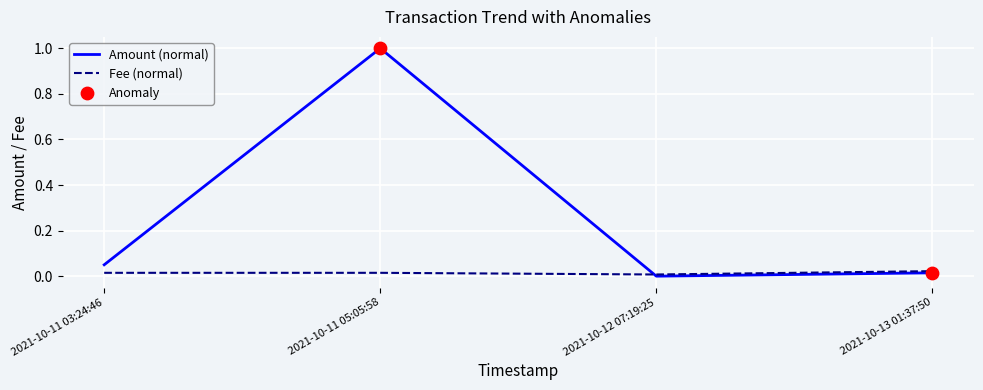

Which series has the largest range (max minus min)?

Amount (normal)